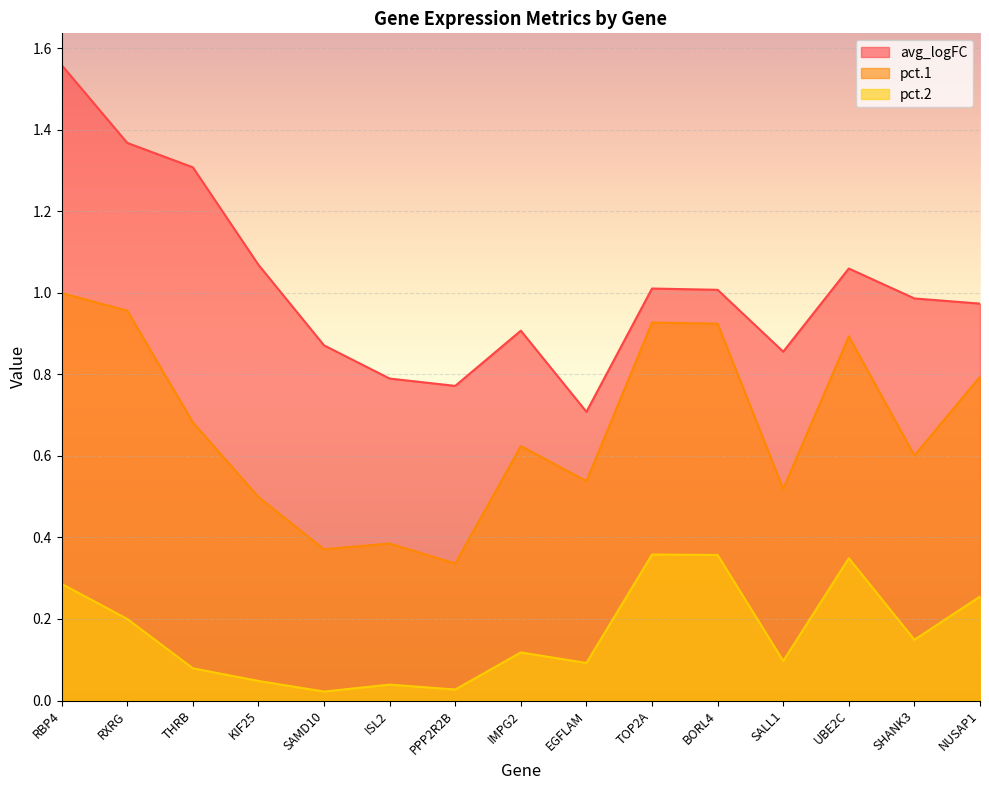

At which category does pct.1 reach its first local valley?

SAMD10